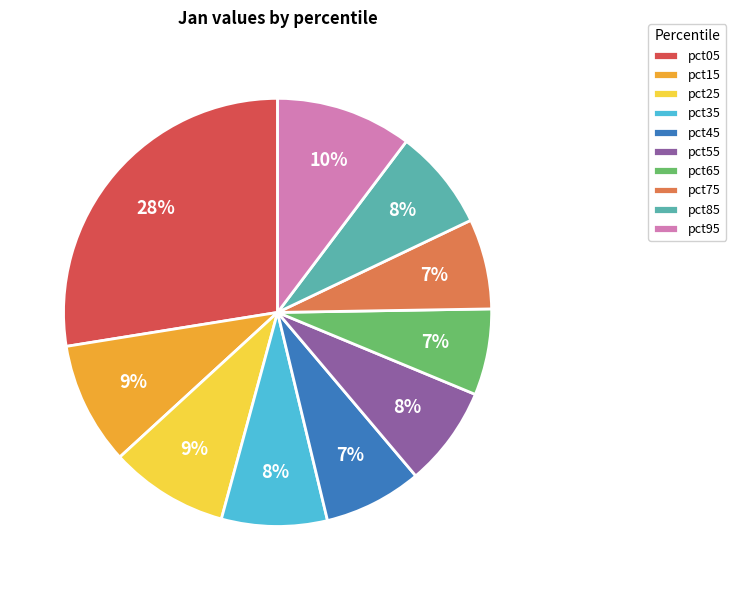

To the nearest percent, what is the difference between the largest and smallest slice percentages?

21%